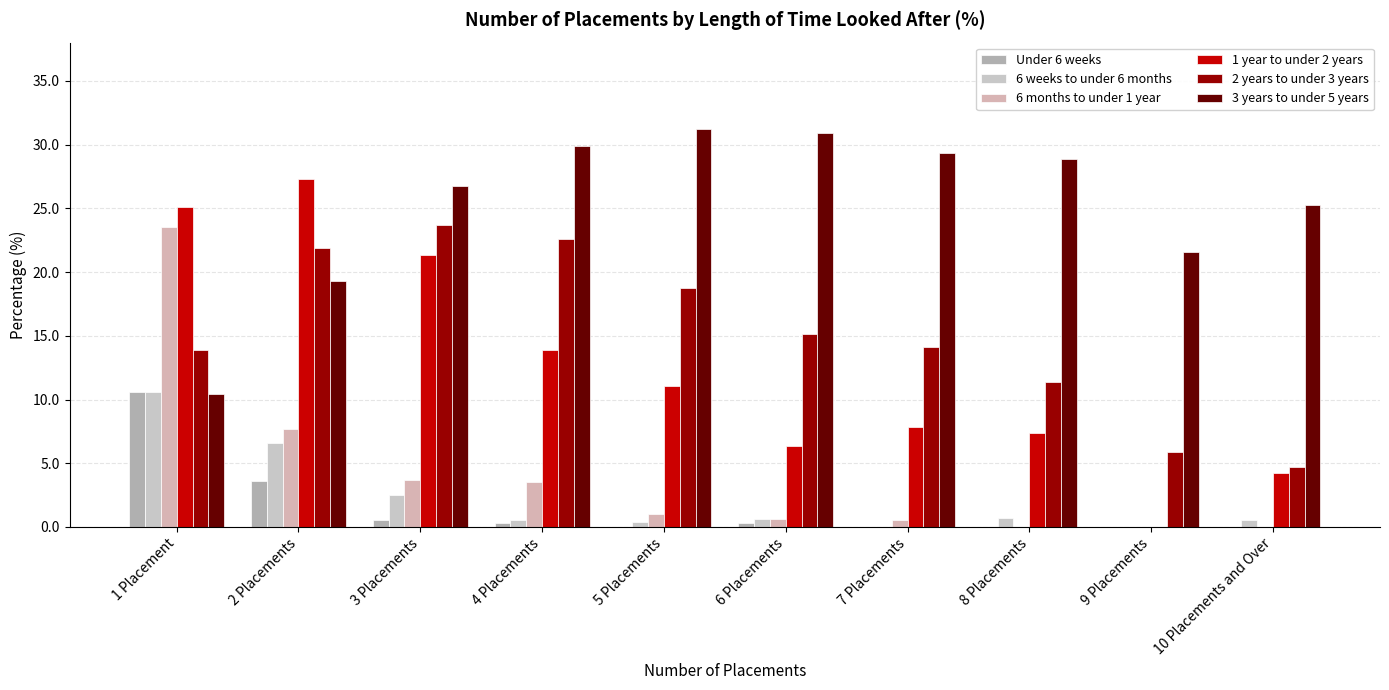

The value of Under 6 weeks at 5 Placements is -4.2. True or false?

False